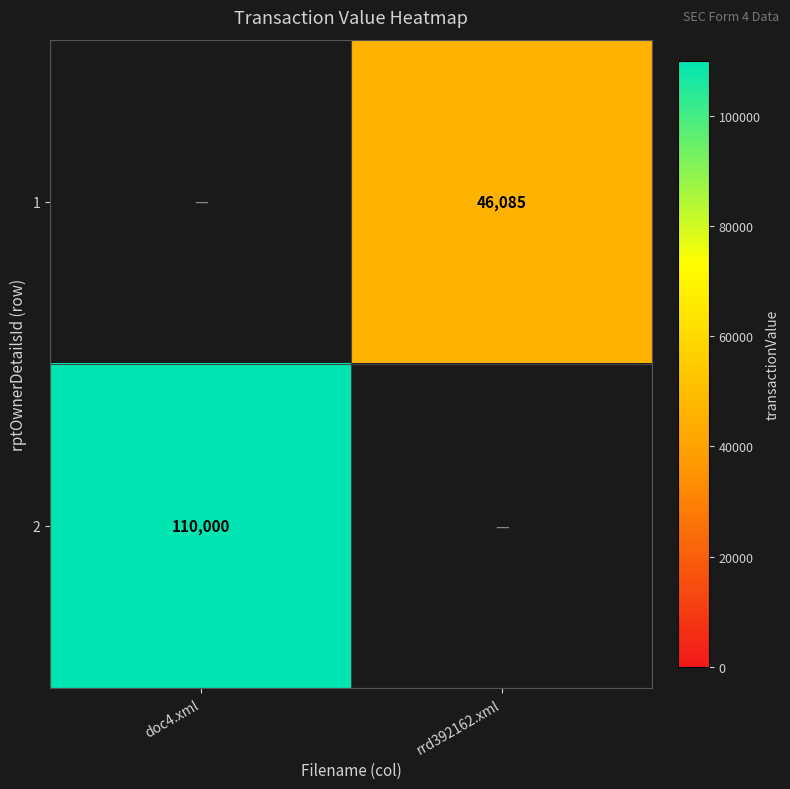

The value of 1 at rrd392162.xml is 10445. True or false?

False